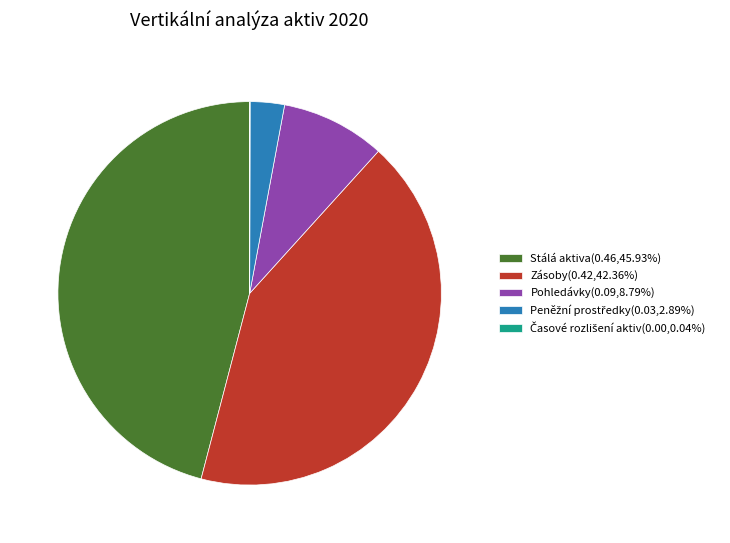

Do Pohledávky(0.09,8.79%) and Zásoby(0.42,42.36%) together represent more than half of the pie?

Yes